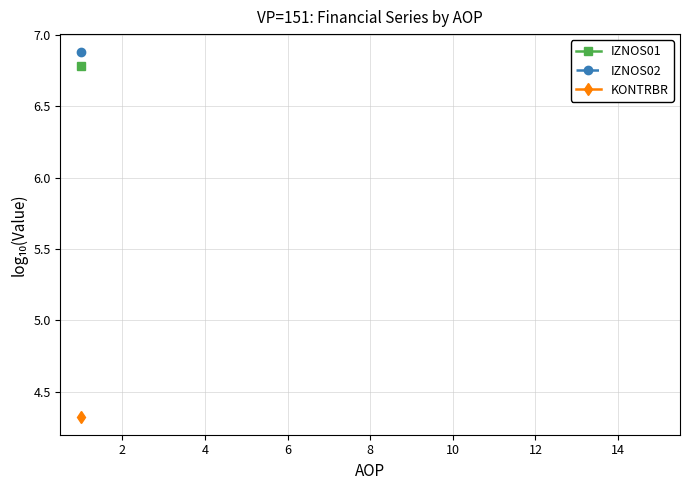

What are all the series names shown in the legend?

IZNOS01, IZNOS02, KONTRBR